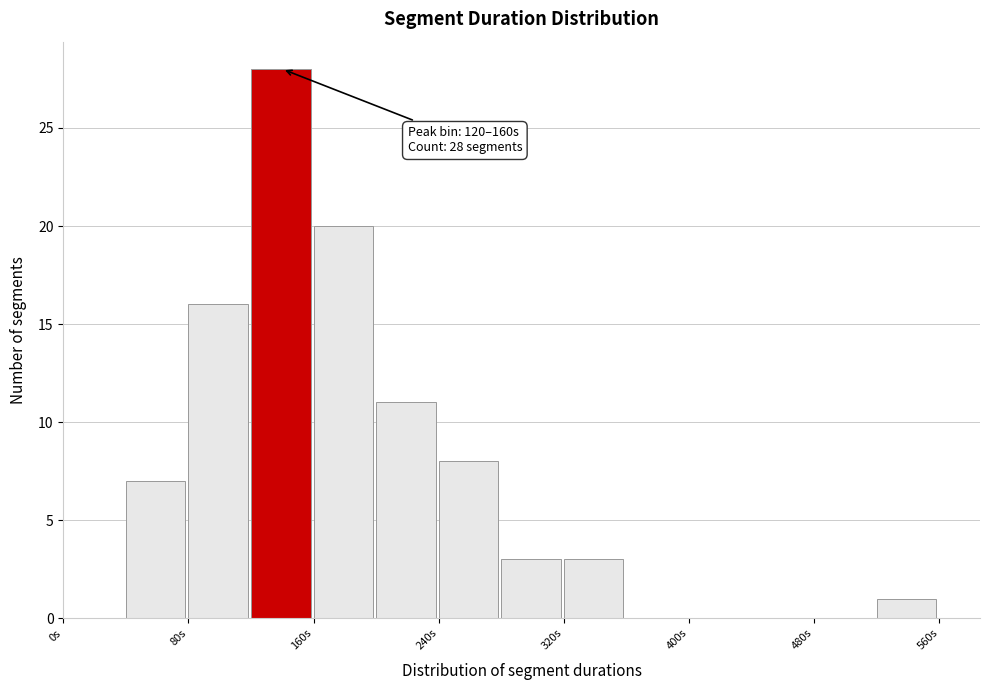

Which range on the x-axis has the tallest bar?

120 to 160